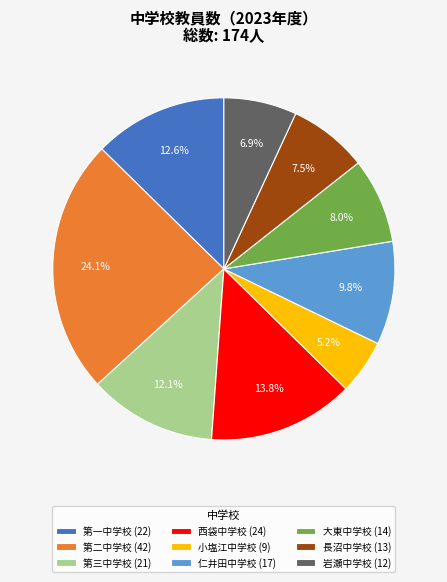

Count the number of slices in the pie.

9